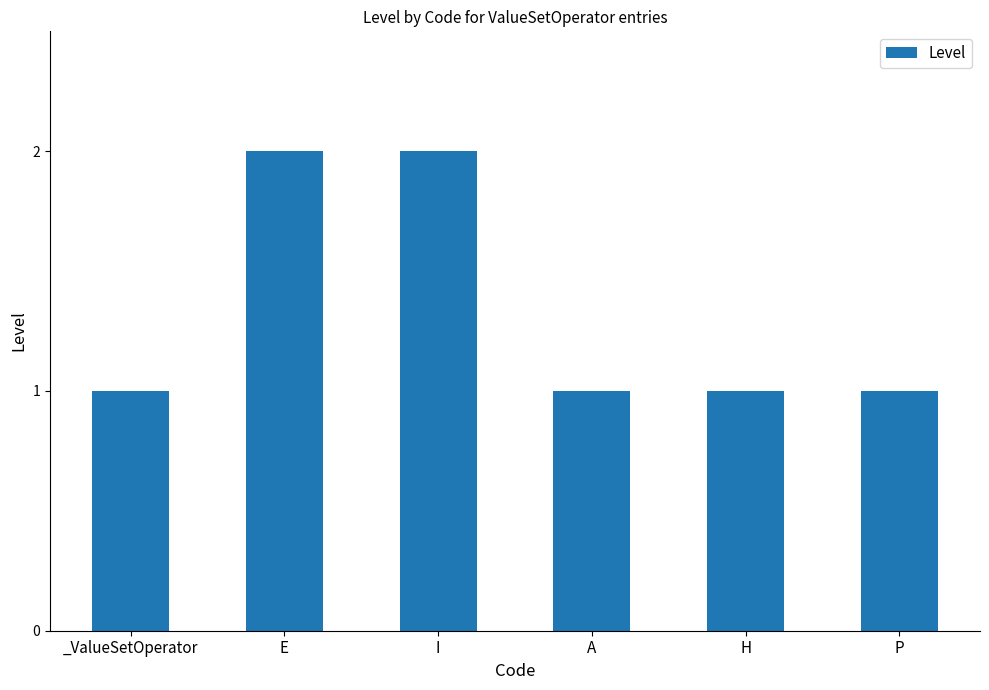

Does the chart contain any negative values?

No